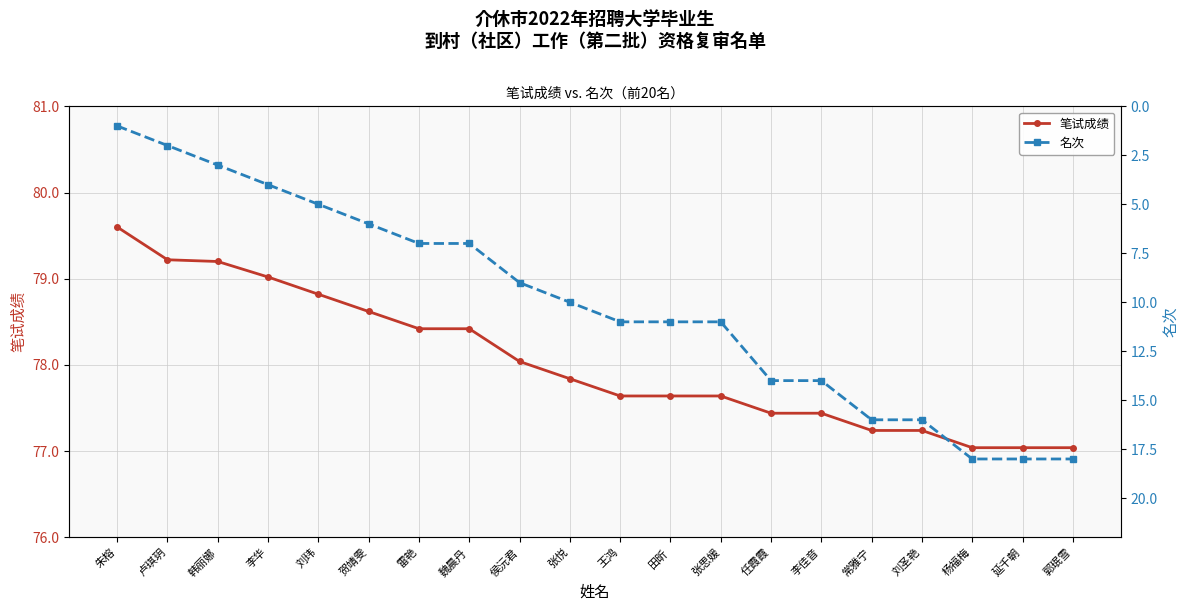

Which category has the highest value in the 名次 series?

杨福梅